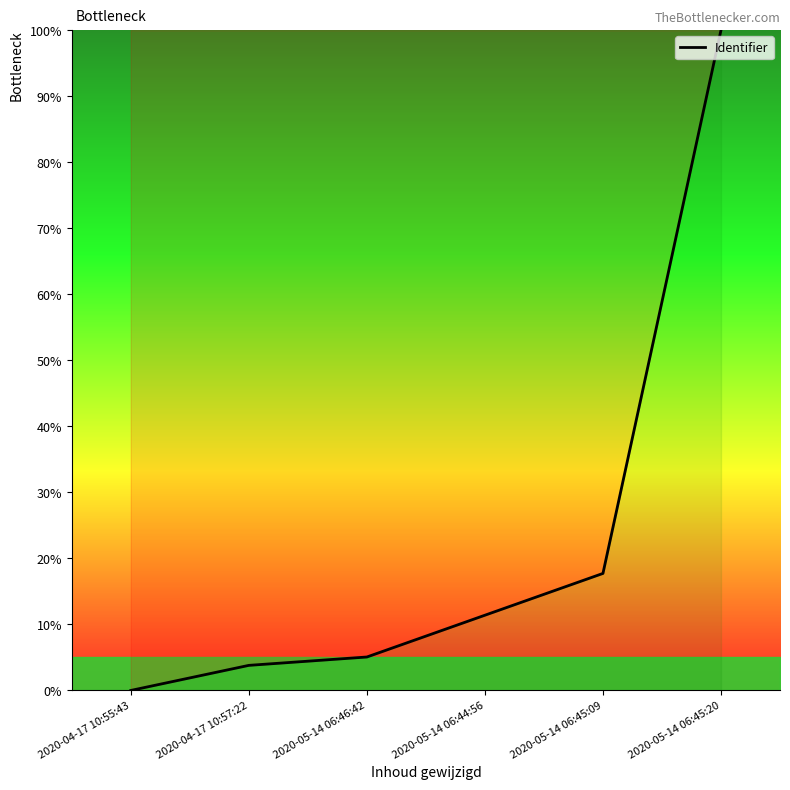

Where does the data first go above 11?

2020-05-14 06:44:56